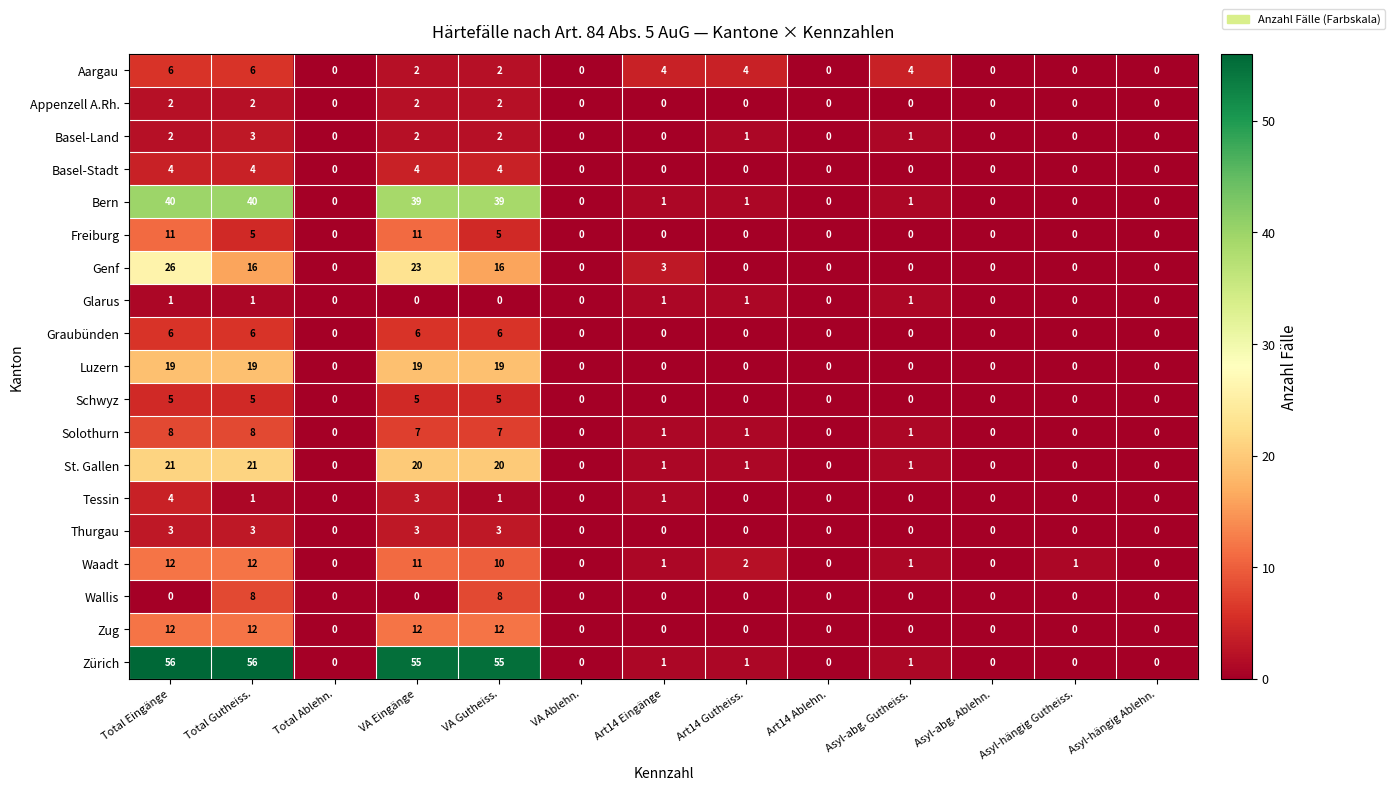

At which category is the sum across all series the highest?

Total Eingänge